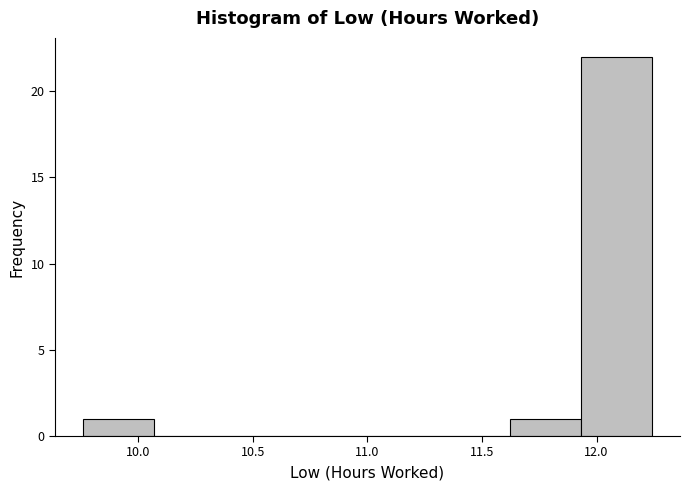

Over which range of the x-axis is the bar tallest?

11.93 to 12.24